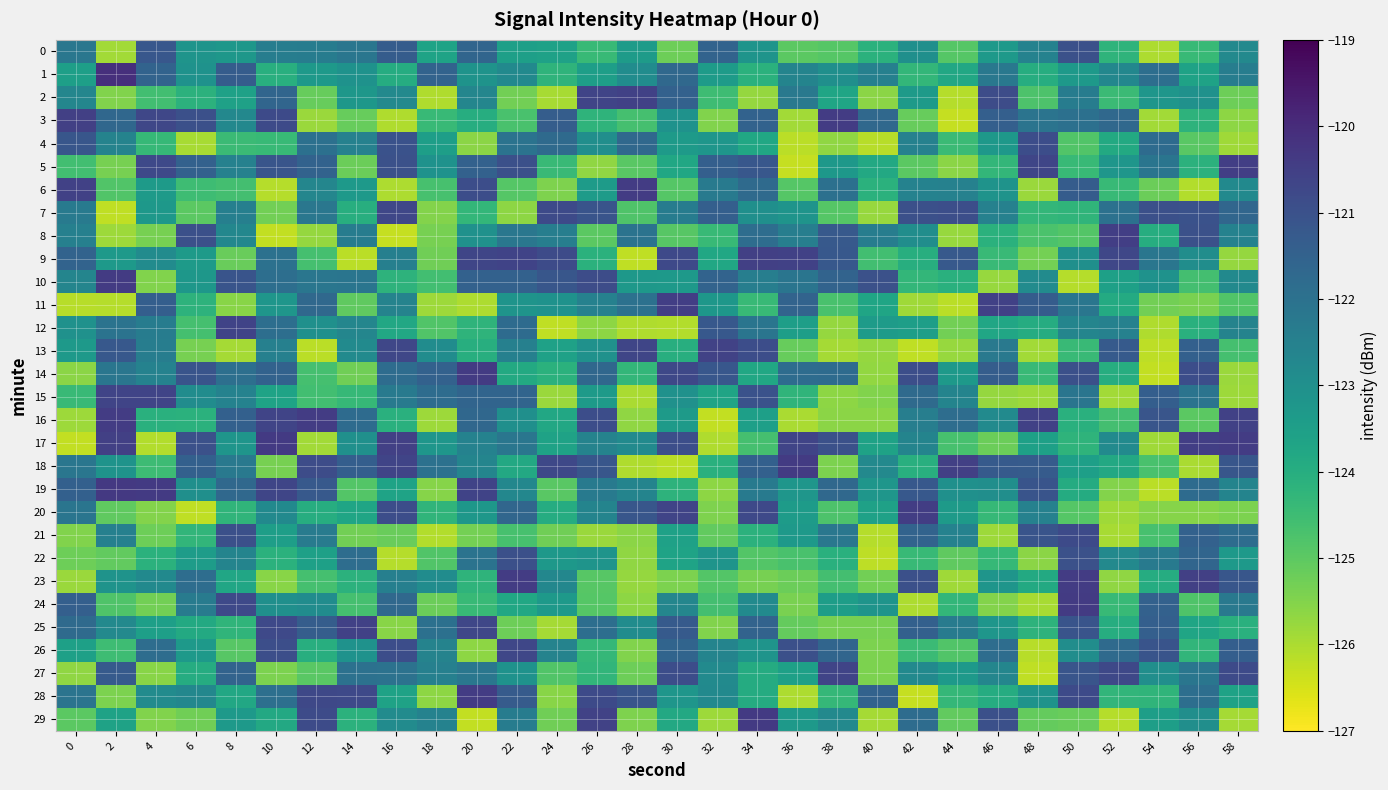

Which series has the largest range (max minus min)?

29